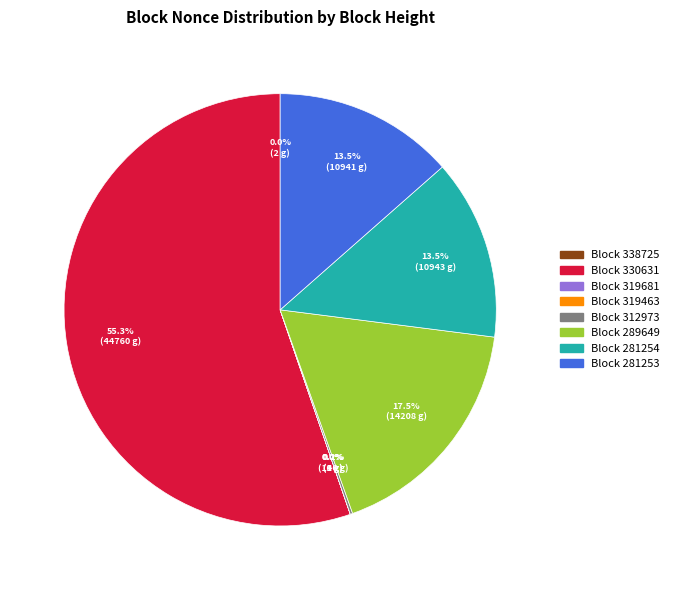

Is there any slice that represents more than half of the pie?

Yes